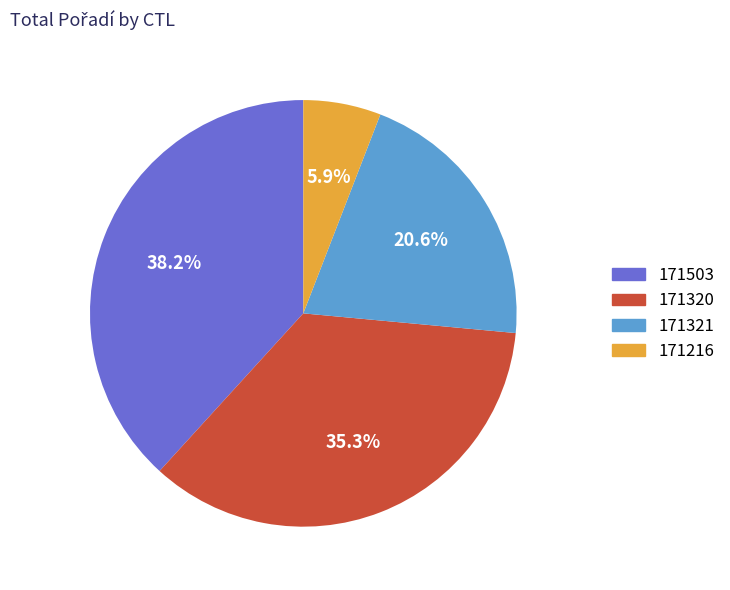

To the nearest percent, what is the difference between the 171320 and 171503 slice percentages?

3%